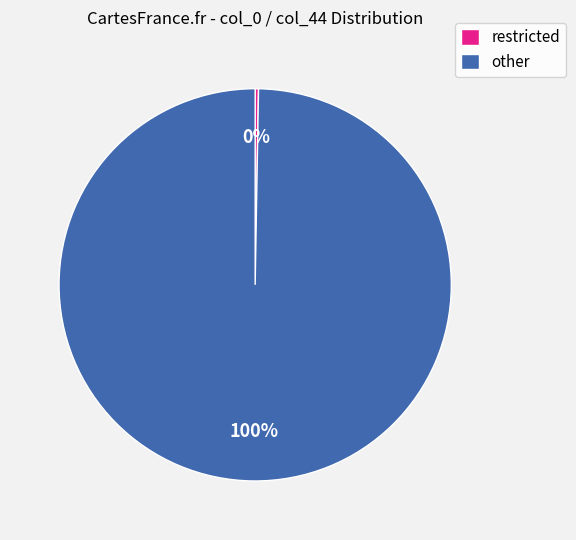

Does any single category account for the majority?

Yes